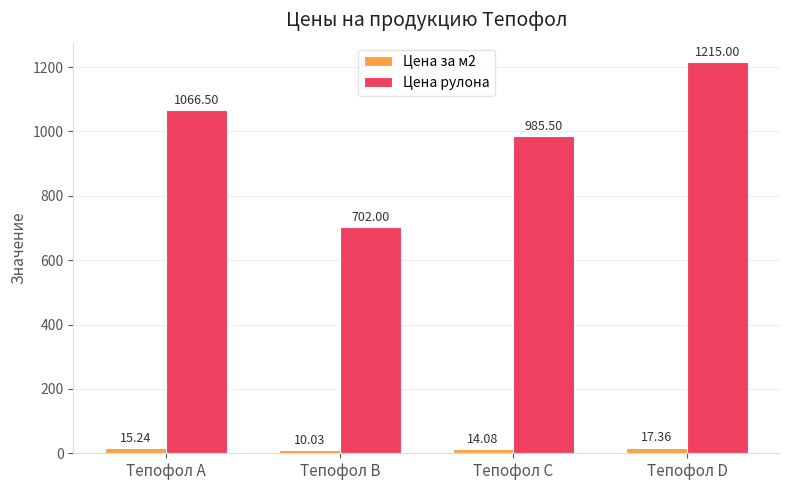

Reading left to right, transcribe all the data shown in this chart.

Цена за м2: Тепофол A=15.2	Тепофол B=10.0	Тепофол C=14.1	Тепофол D=17.4
Цена рулона: Тепофол A=1066.5	Тепофол B=702.0	Тепофол C=985.5	Тепофол D=1215.0